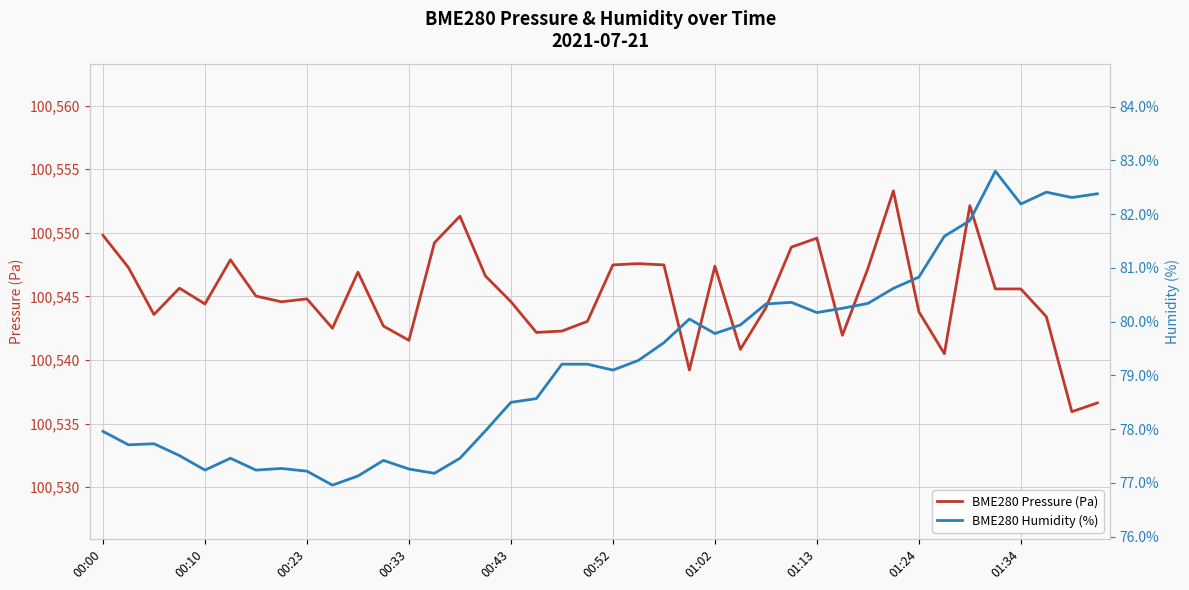

The BME280 Pressure (Pa) series shows 140662.9 at 01:02. True or false?

False